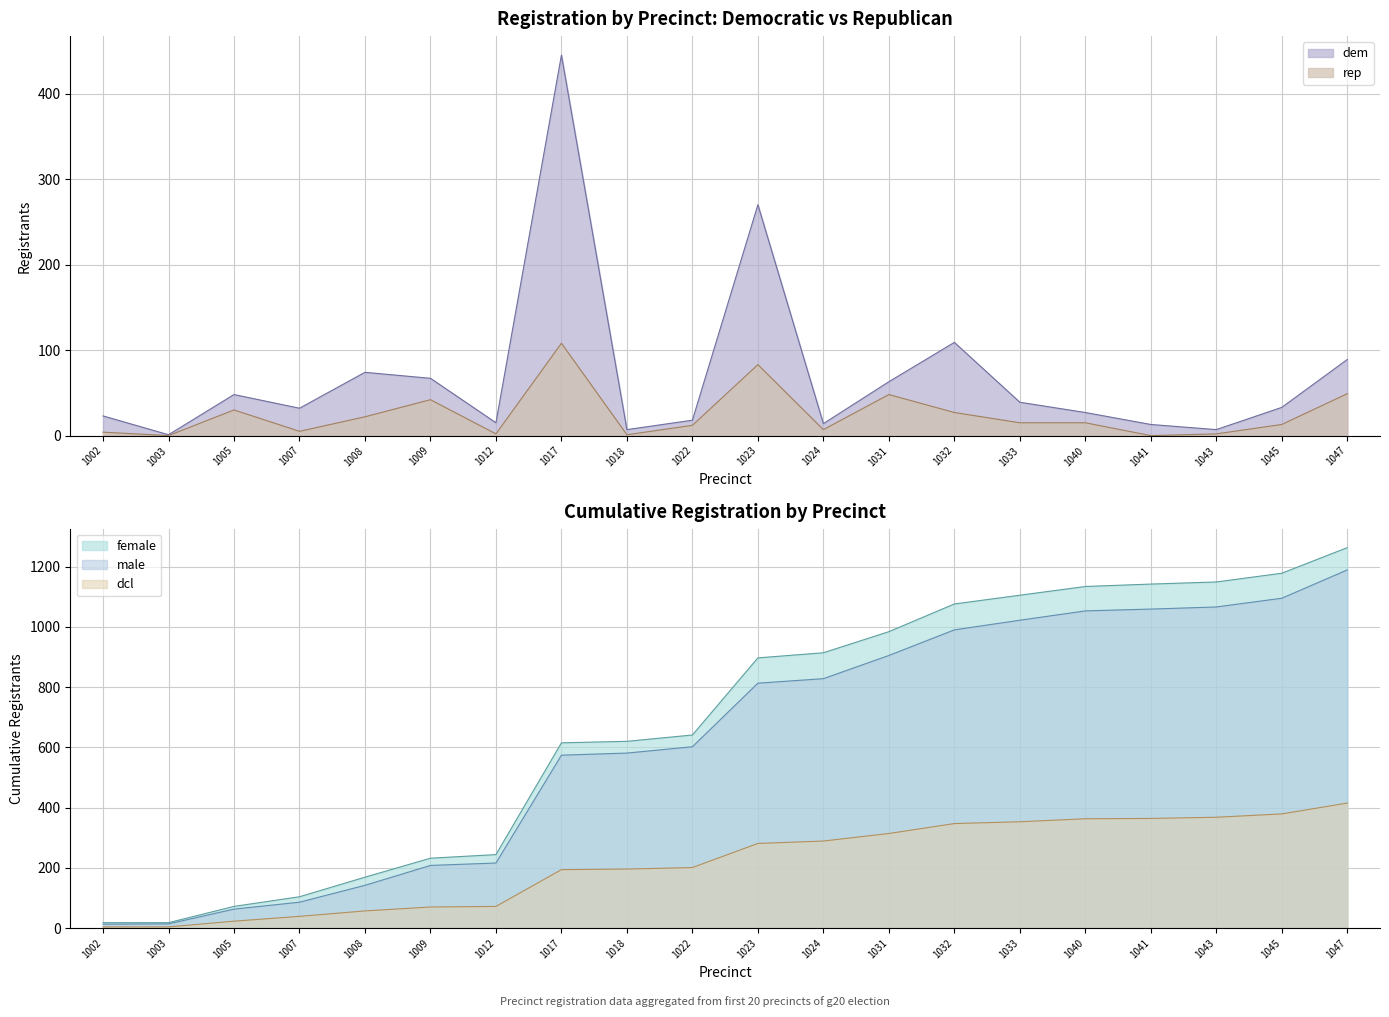

Reading right to left, extract all data points from this chart.

totreg_r: 1047=179	1045=58	1043=14	1041=14	1040=52	1033=61	1032=177	1031=147	1024=32	1023=467	1022=42	1018=12	1017=729	1012=20	1009=129	1008=121	1007=55	1005=103	1003=1	1002=31
dem: 1047=89	1045=33	1043=7	1041=13	1040=27	1033=39	1032=109	1031=63	1024=14	1023=270	1022=18	1018=7	1017=445	1012=15	1009=67	1008=74	1007=32	1005=48	1003=1	1002=23
rep: 1047=49	1045=13	1043=2	1041=0	1040=15	1033=15	1032=27	1031=48	1024=7	1023=83	1022=12	1018=1	1017=108	1012=2	1009=42	1008=22	1007=5	1005=30	1003=0	1002=4
female: 1047=85	1045=29	1043=7	1041=8	1040=29	1033=29	1032=92	1031=70	1024=17	1023=256	1022=21	1018=5	1017=371	1012=12	1009=63	1008=65	1007=32	1005=54	1003=0	1002=18
male: 1047=94	1045=29	1043=7	1041=6	1040=31	1033=32	1032=85	1031=77	1024=15	1023=211	1022=21	1018=7	1017=358	1012=8	1009=66	1008=56	1007=23	1005=49	1003=1	1002=13
dcl: 1047=36	1045=11	1043=4	1041=1	1040=10	1033=6	1032=33	1031=25	1024=8	1023=80	1022=5	1018=2	1017=122	1012=2	1009=13	1008=18	1007=16	1005=19	1003=0	1002=4